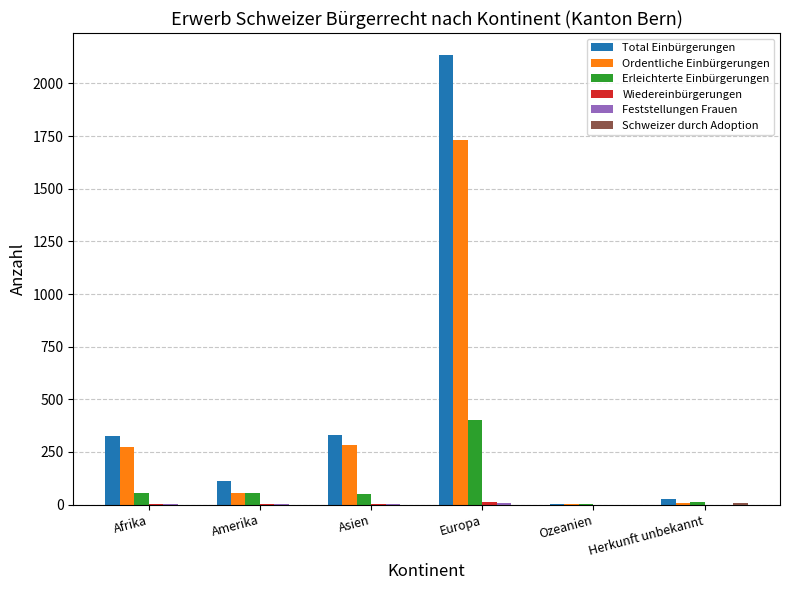

True or false: Ordentliche Einbürgerungen has a value of 282 at Asien.

True